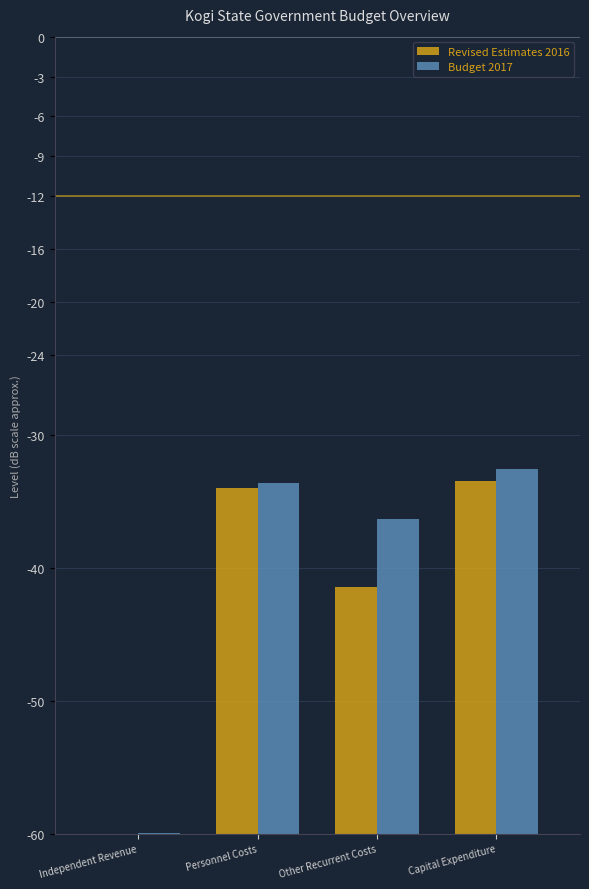

What is the sum of all Budget 2017 values?

77.6